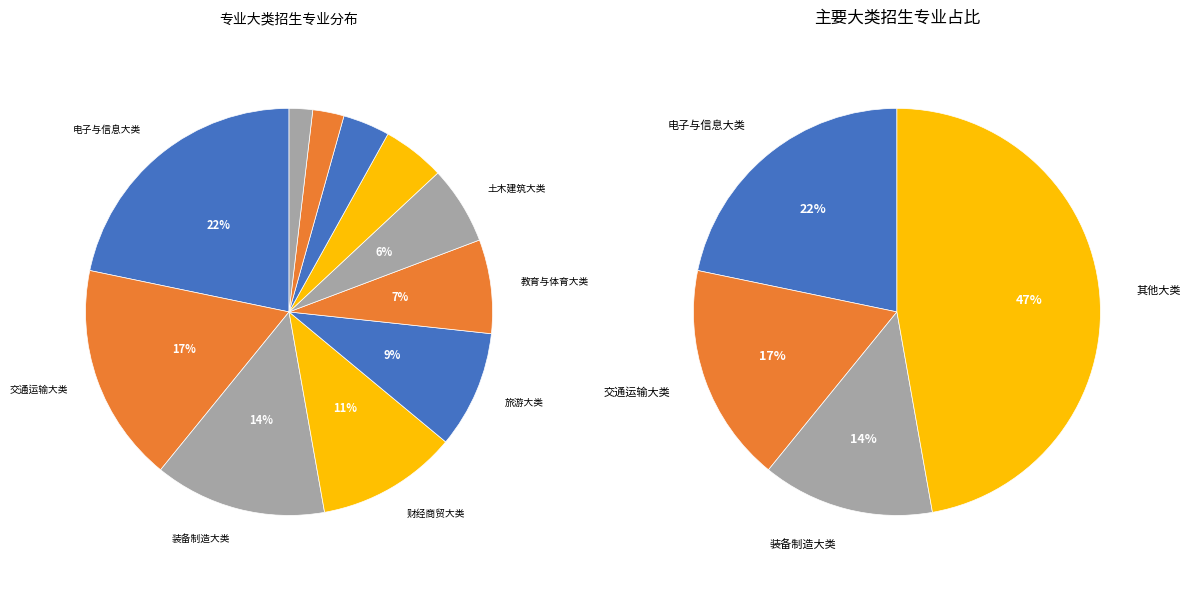

What percentage is NOT represented by 旅游大类?

90.7%